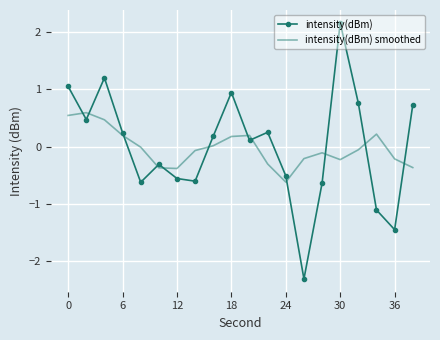

Which series has the largest range (max minus min)?

intensity(dBm)